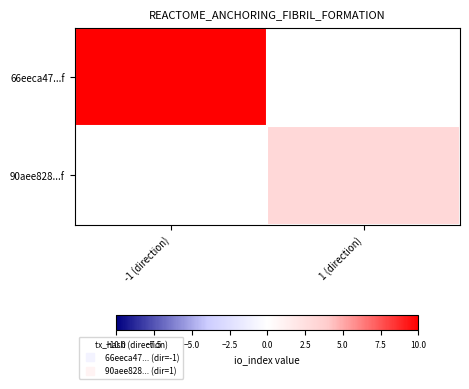

True or false: 66eeca47...f has a value of 32.0 at -1 (direction).

True